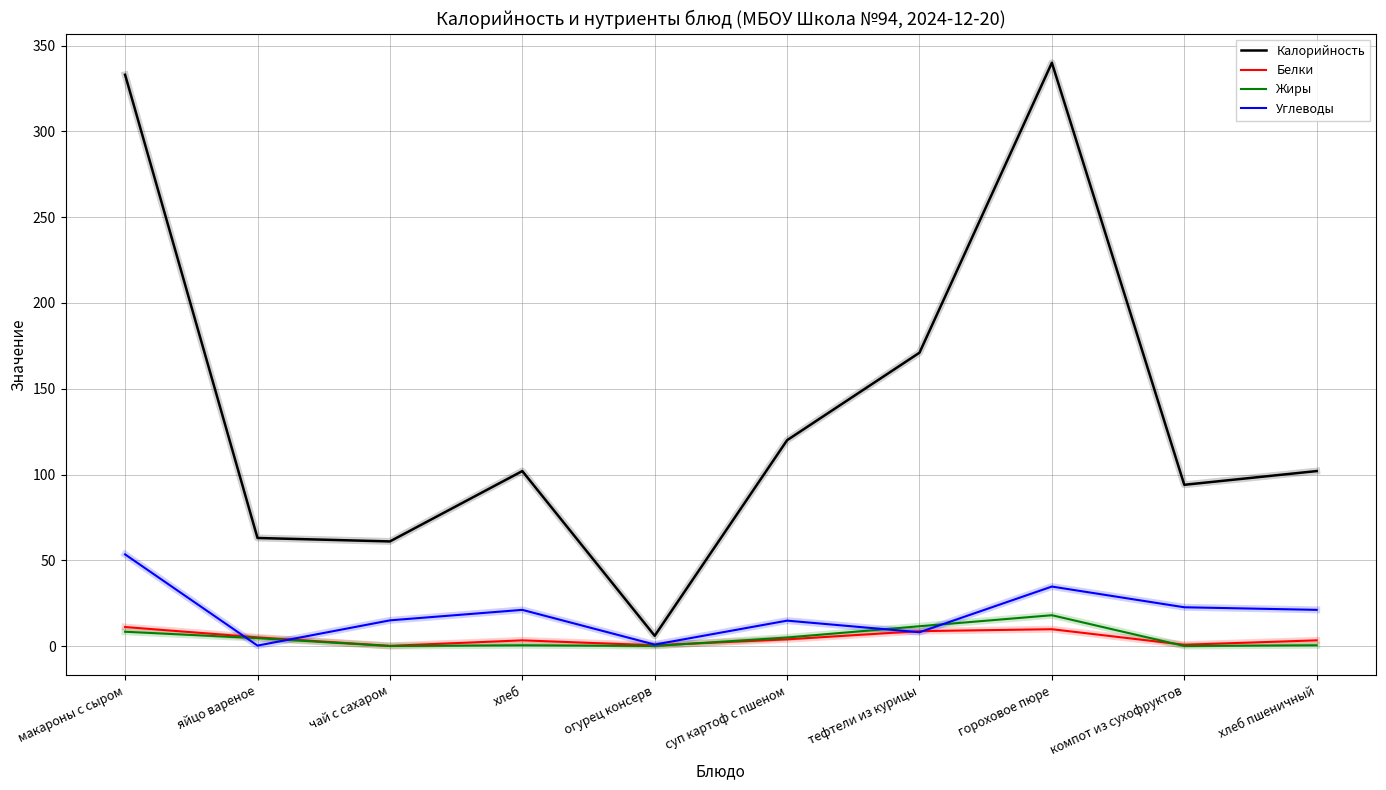

How many lines are shown in the chart?

4